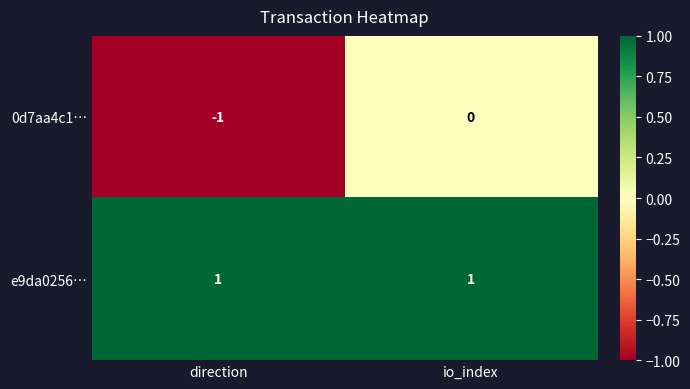

Is it true that 0d7aa4c1… equals 1 at io_index?

False